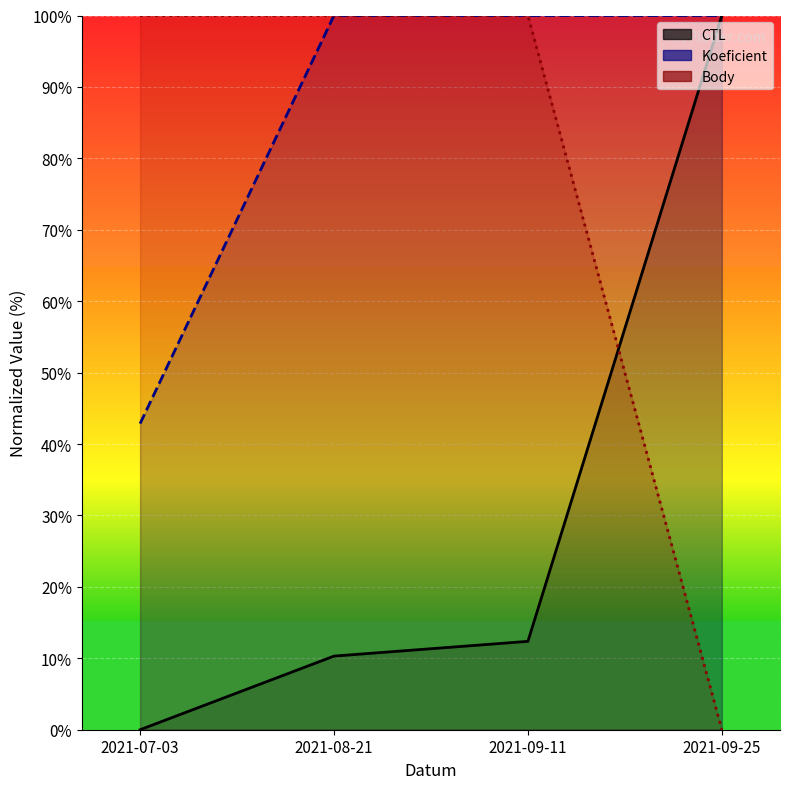

What is the total value across all series at 2021-07-03?

142.9